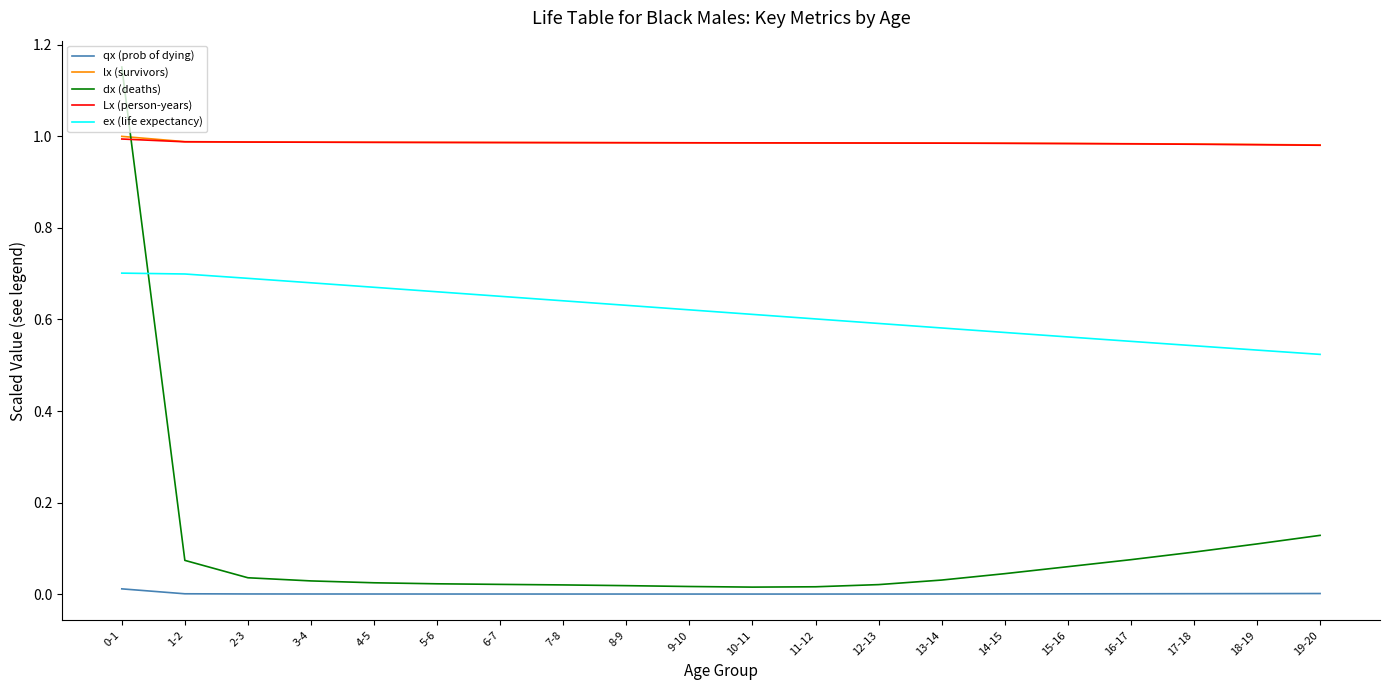

True or false: ex (life expectancy) and Lx (person-years) intersect in this chart.

False